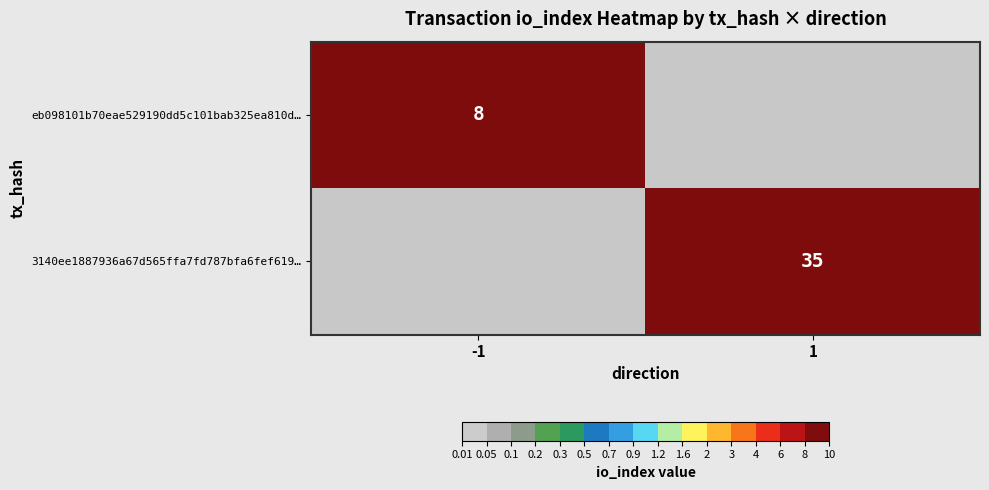

The value of 3140ee1887936a67d565ffa7fd787bfa6fef619… at 1 is 24. True or false?

False